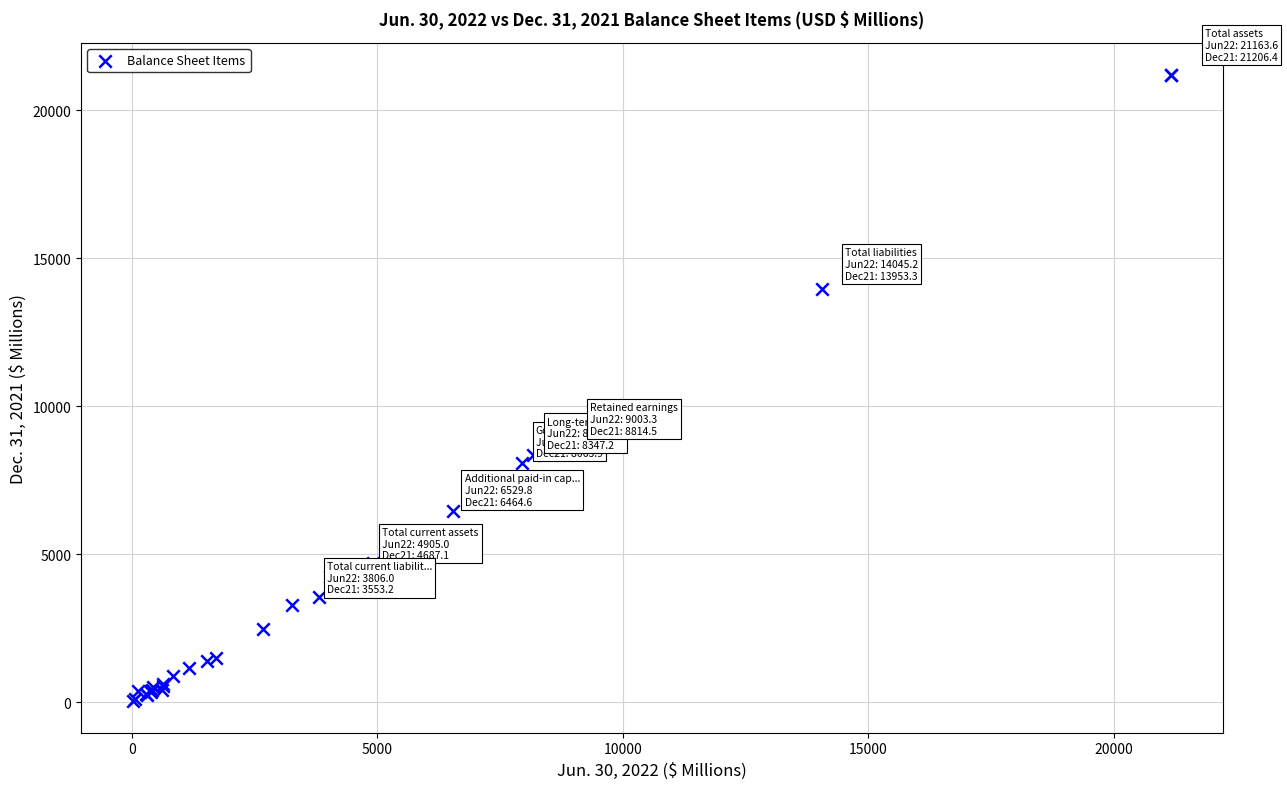

What Y value in the scatter plot is closest to 10617?

8814.5